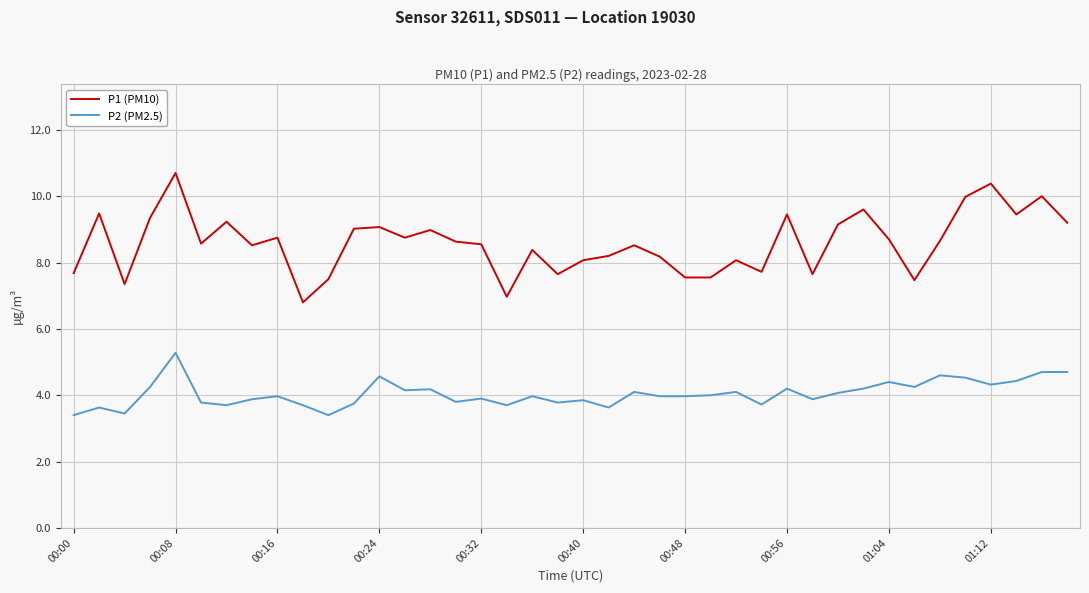

What is the difference between the maximum and minimum values in the P2 (PM2.5) series?

1.9